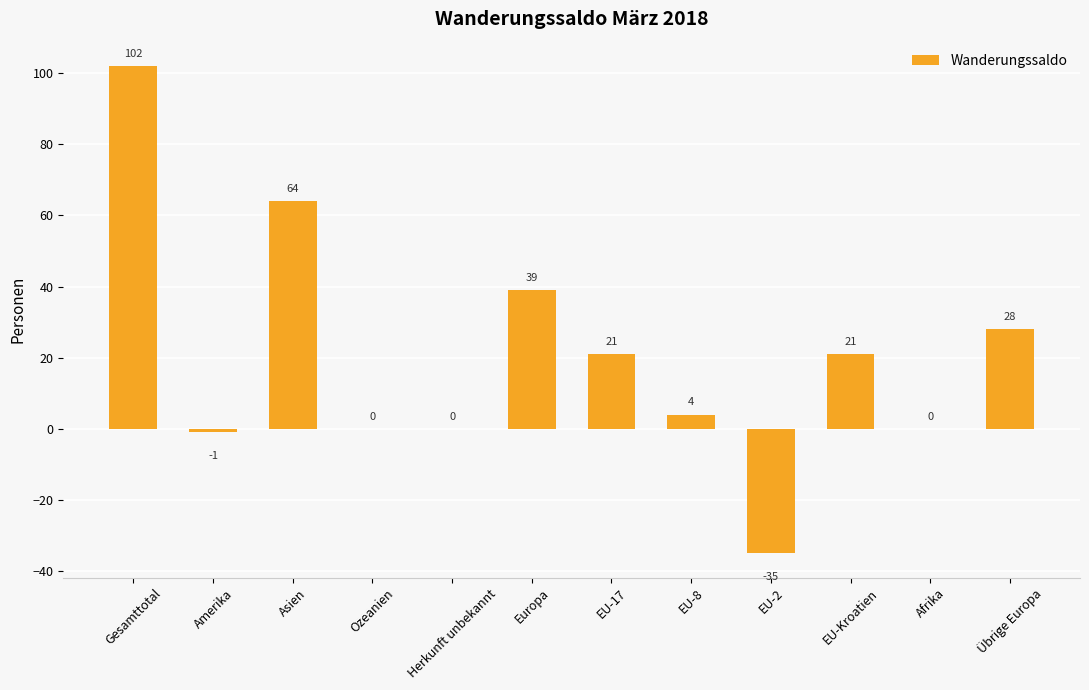

What is the maximum value shown in the chart?

102